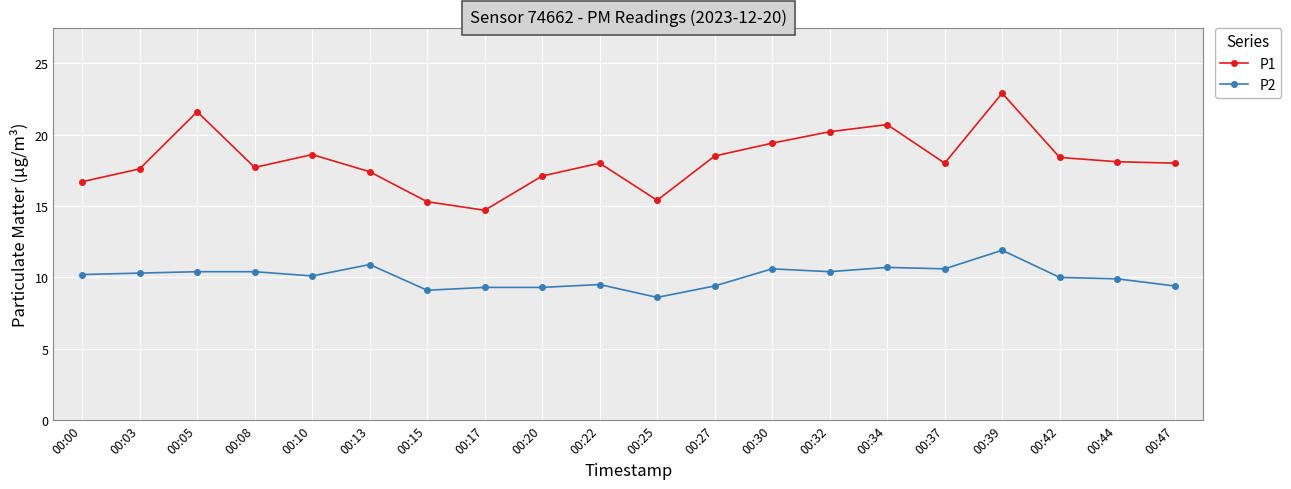

True or false: P2 and P1 cross at least once.

False